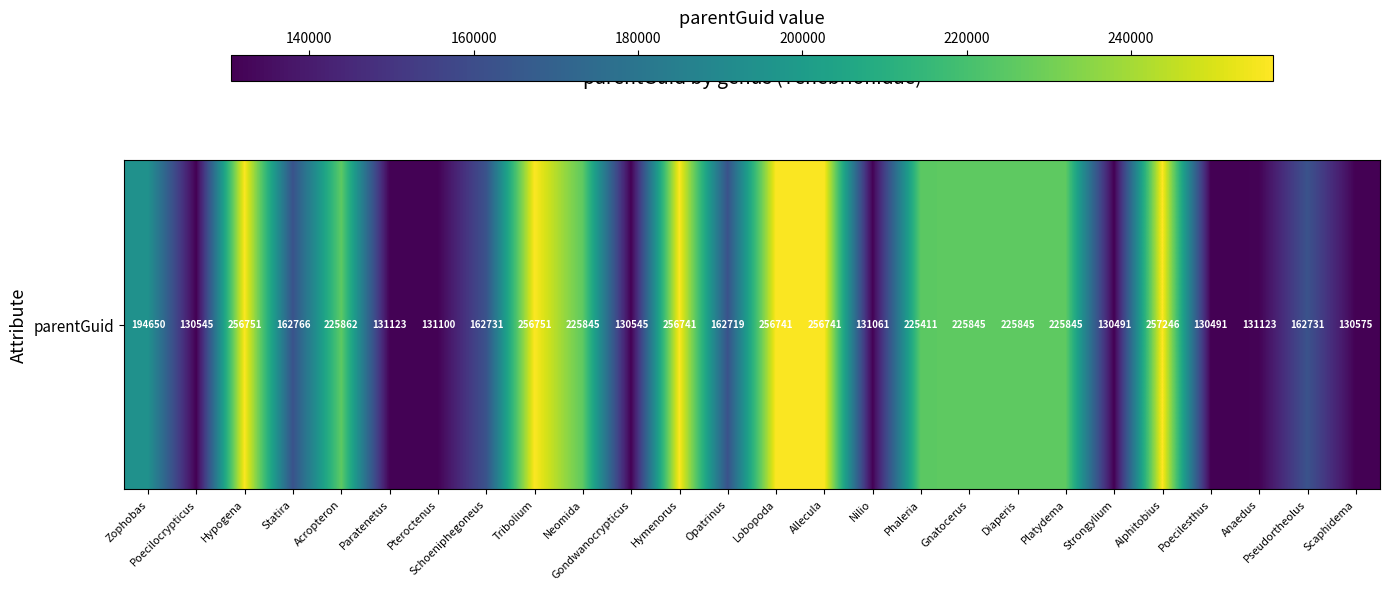

True or false: the data shows 29944 at Poecilesthus.

False